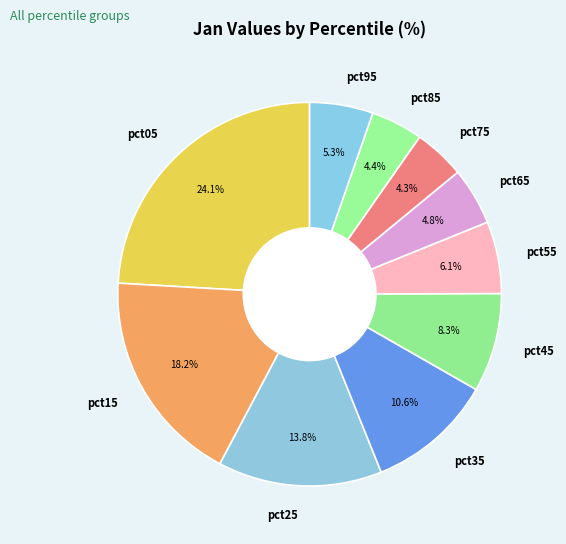

Which has a higher value, pct55 or pct75?

pct55